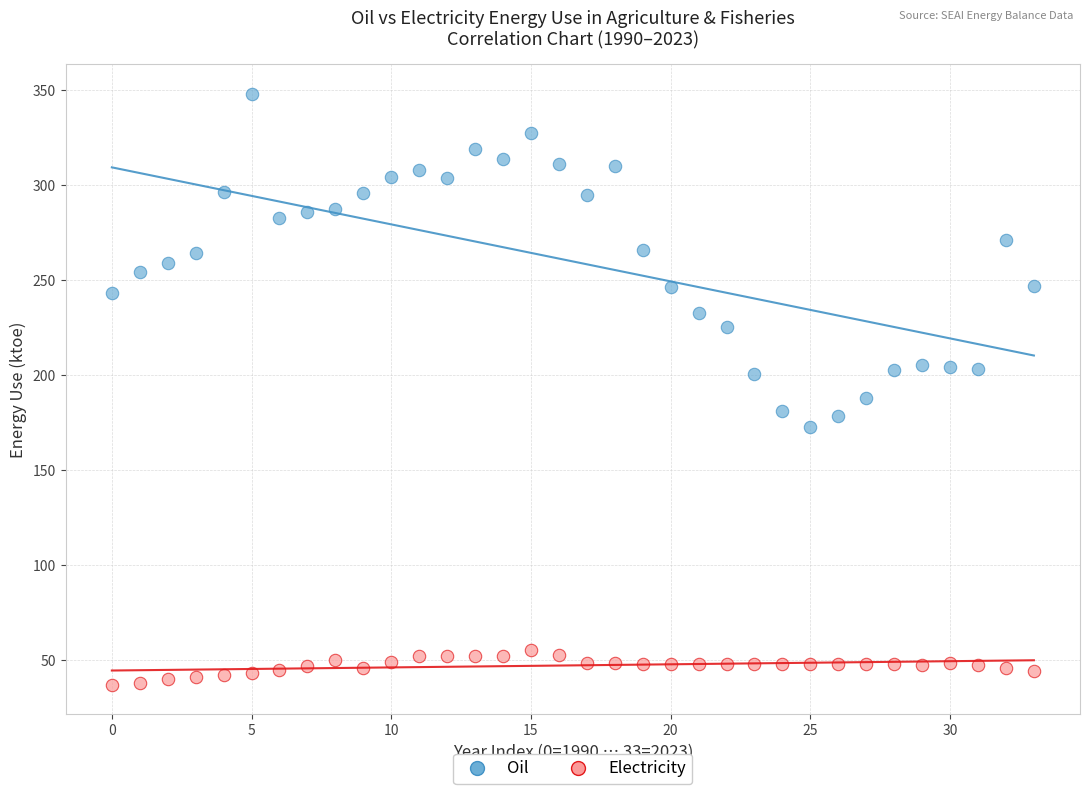

Which series contains the lowest Y value?

Electricity